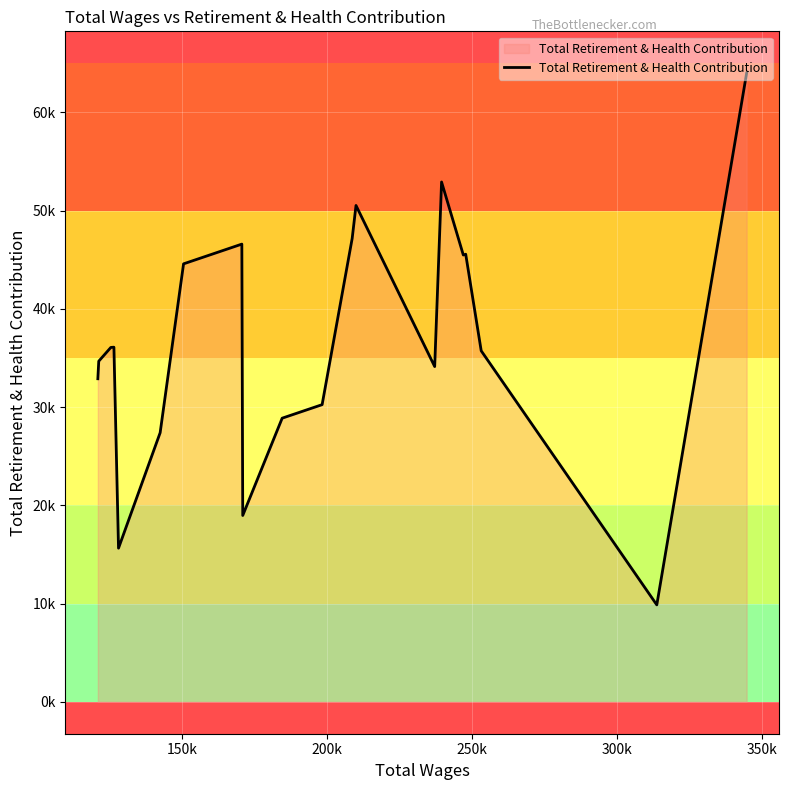

What is the smallest value displayed?

9865